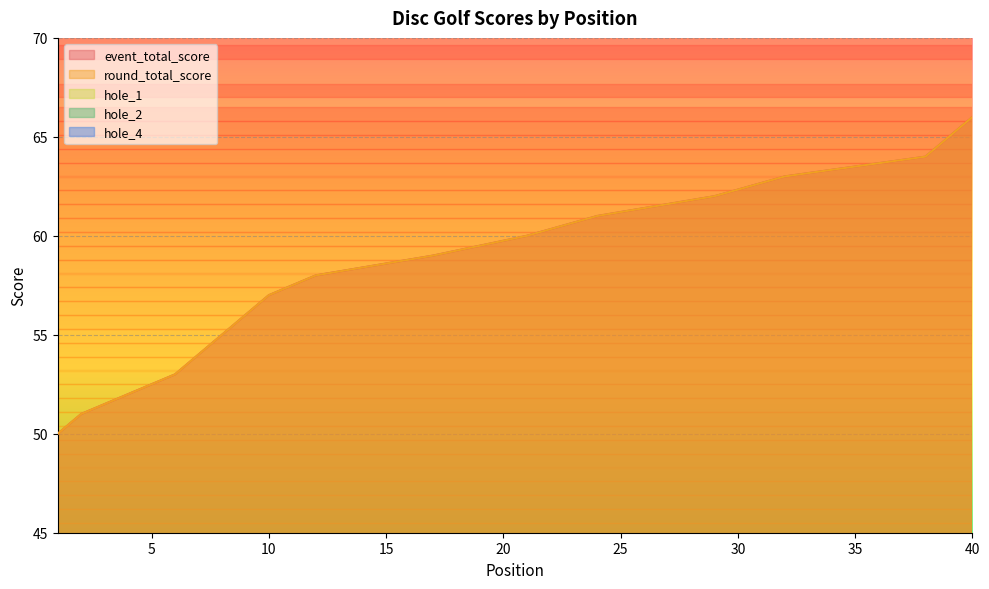

At which category is the sum across all series the highest?

40